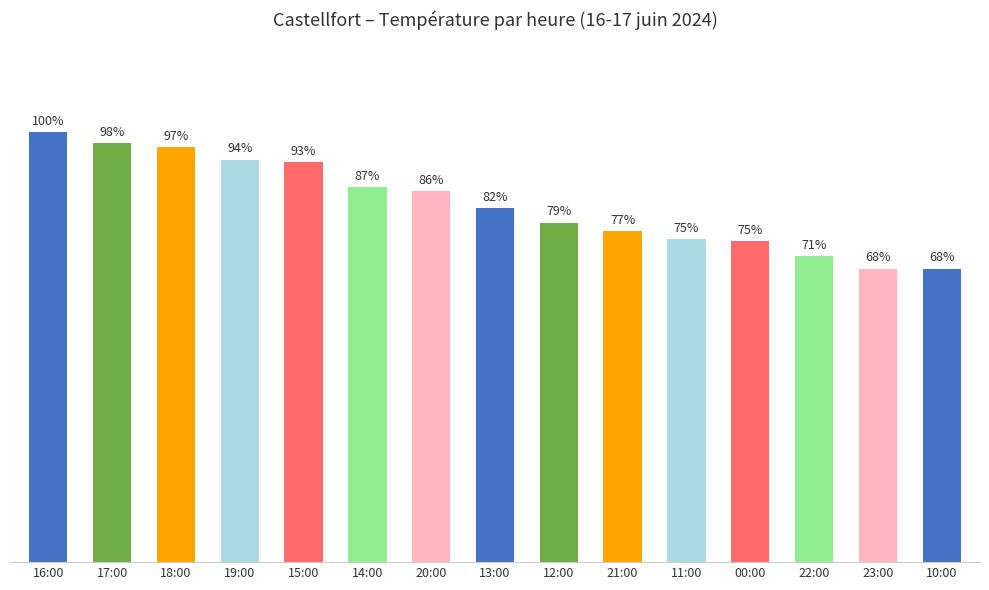

Reading left to right, list all the values displayed in this chart.

16:00=20.5	17:00=20.0	18:00=19.8	19:00=19.2	15:00=19.1	14:00=17.9	20:00=17.7	13:00=16.9	12:00=16.2	21:00=15.8	11:00=15.4	00:00=15.3	22:00=14.6	23:00=14.0	10:00=14.0